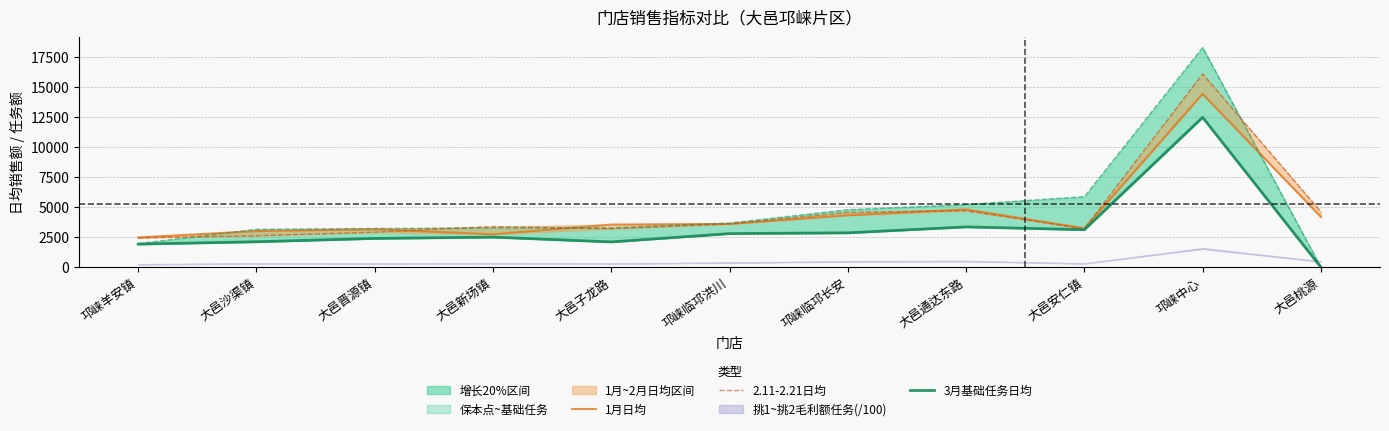

What position from the right is 大邑安仁镇?

3